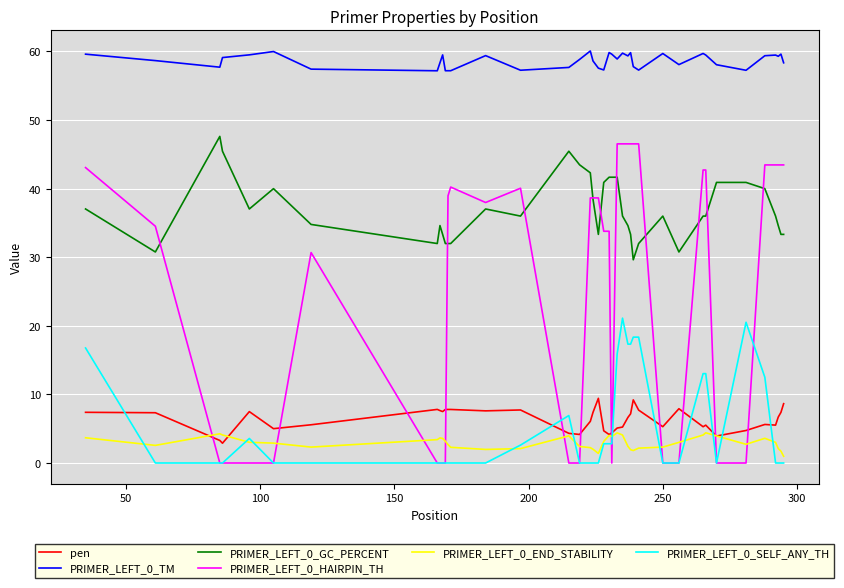

True or false: pen and PRIMER_LEFT_0_TM cross at least once.

False